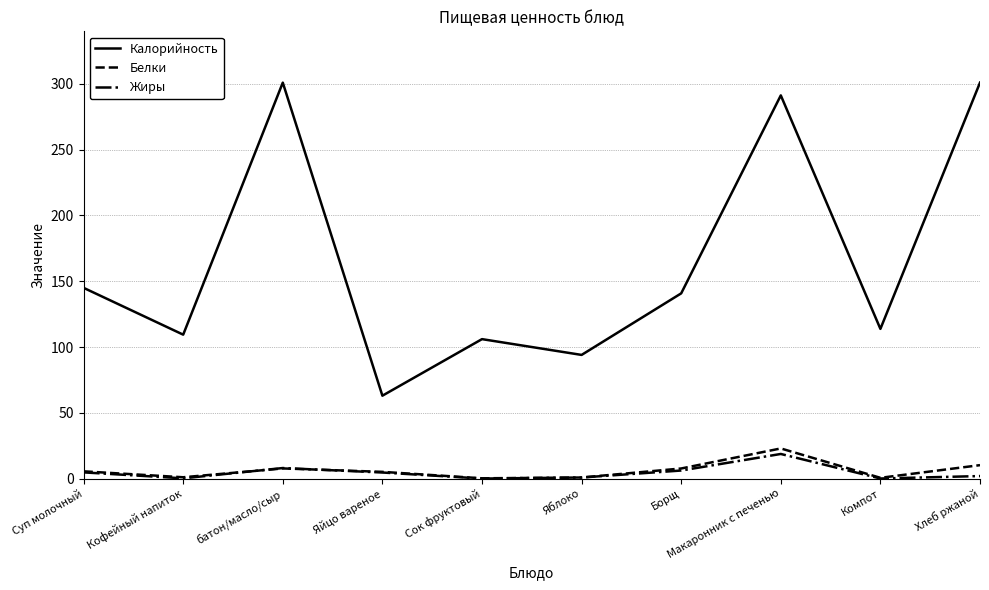

True or false: Жиры has a value of 8.0 at батон/масло/сыр.

True